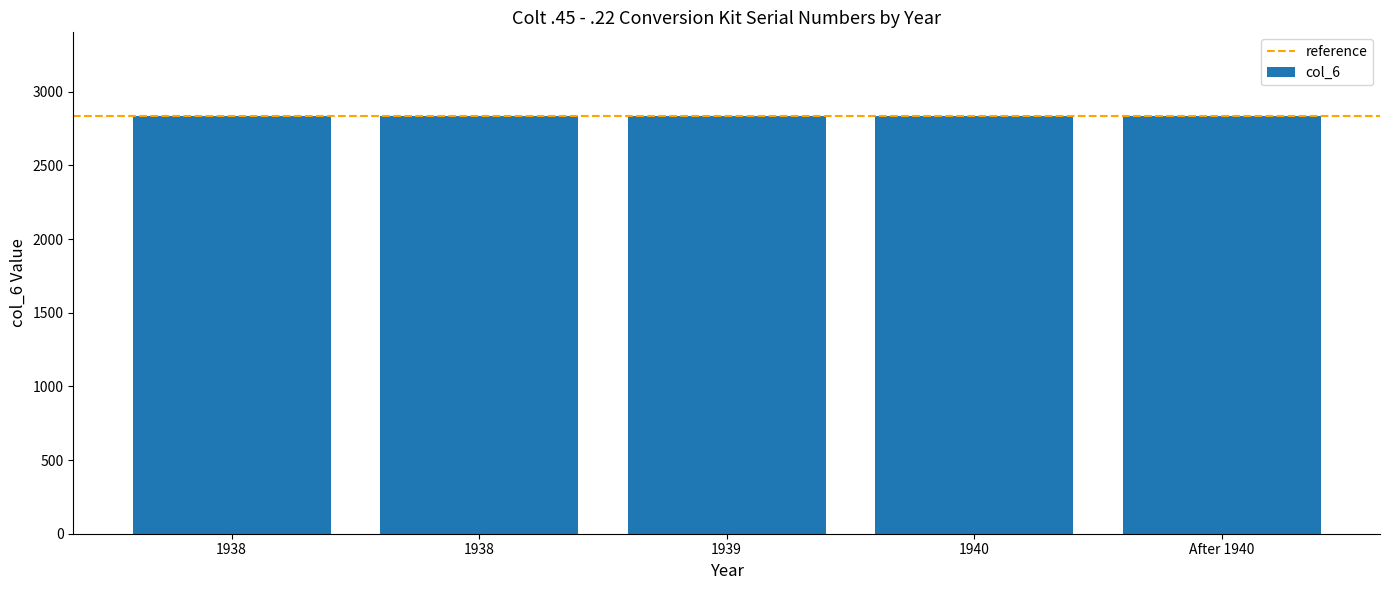

Where is the data nearest to the value 2834?

1939